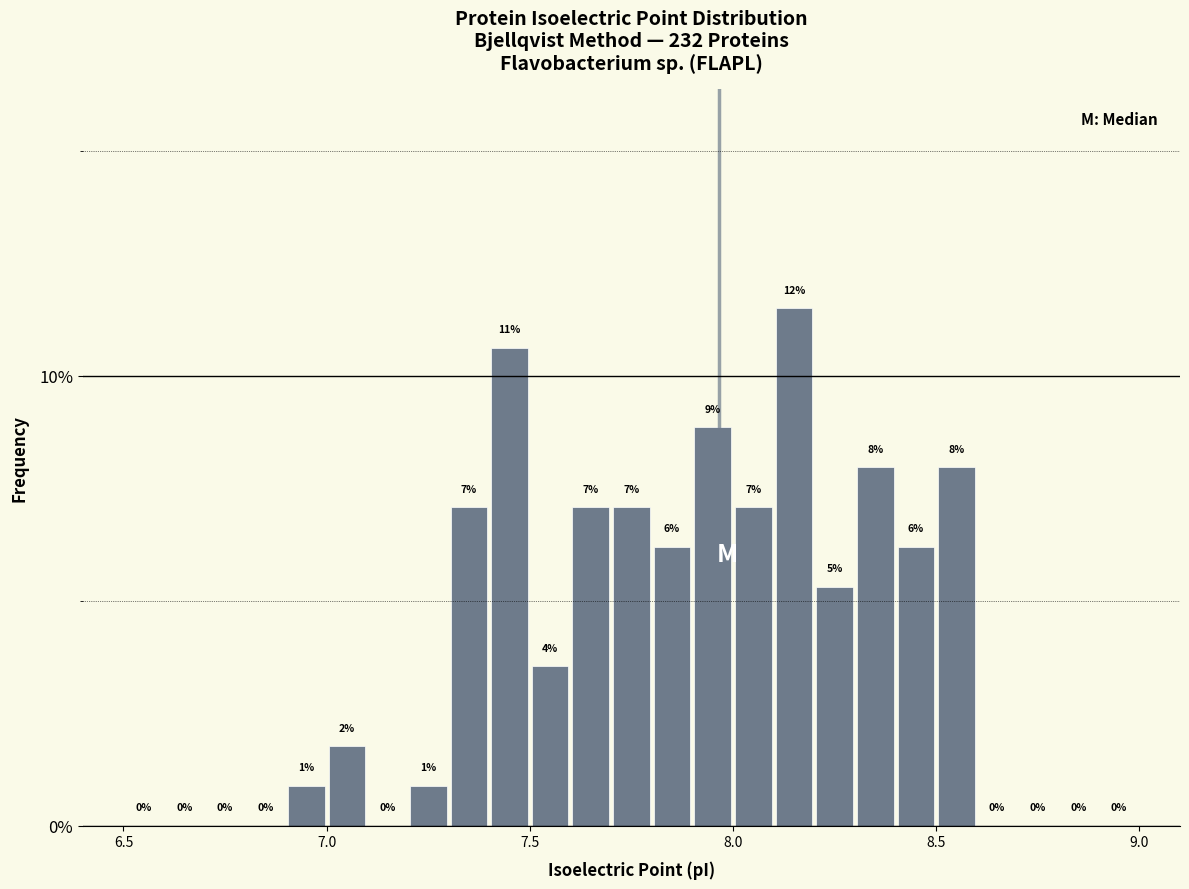

Read against the x-axis, roughly where is the centre of the tallest bar?

8.15